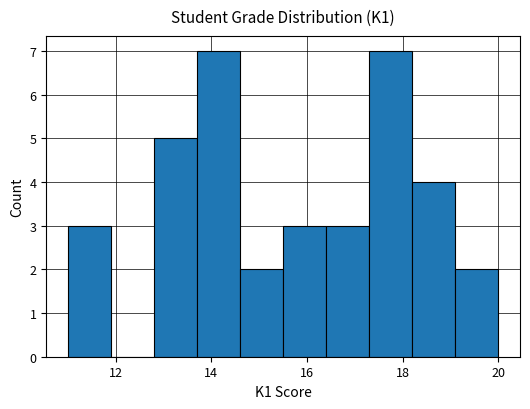

Reading left to right, list every bar in this chart as the range it spans on the x-axis followed by its height. Neither the bar edges nor the heights are printed on the chart, so give them approximately, as read against the axes.

11.0 to 11.9: 3
11.9 to 12.8: 0
12.8 to 13.7: 5
13.7 to 14.6: 7
14.6 to 15.5: 2
15.5 to 16.4: 3
16.4 to 17.3: 3
17.3 to 18.2: 7
18.2 to 19.1: 4
19.1 to 20.0: 2